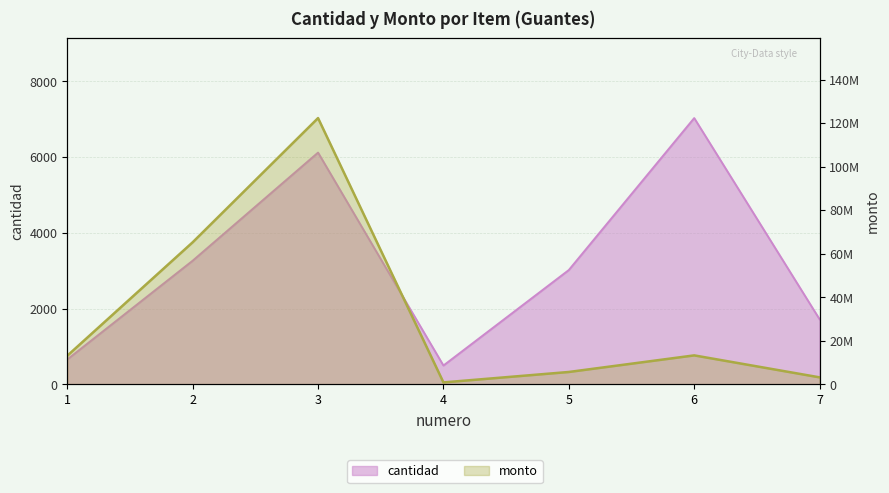

How many lines are shown in the chart?

2